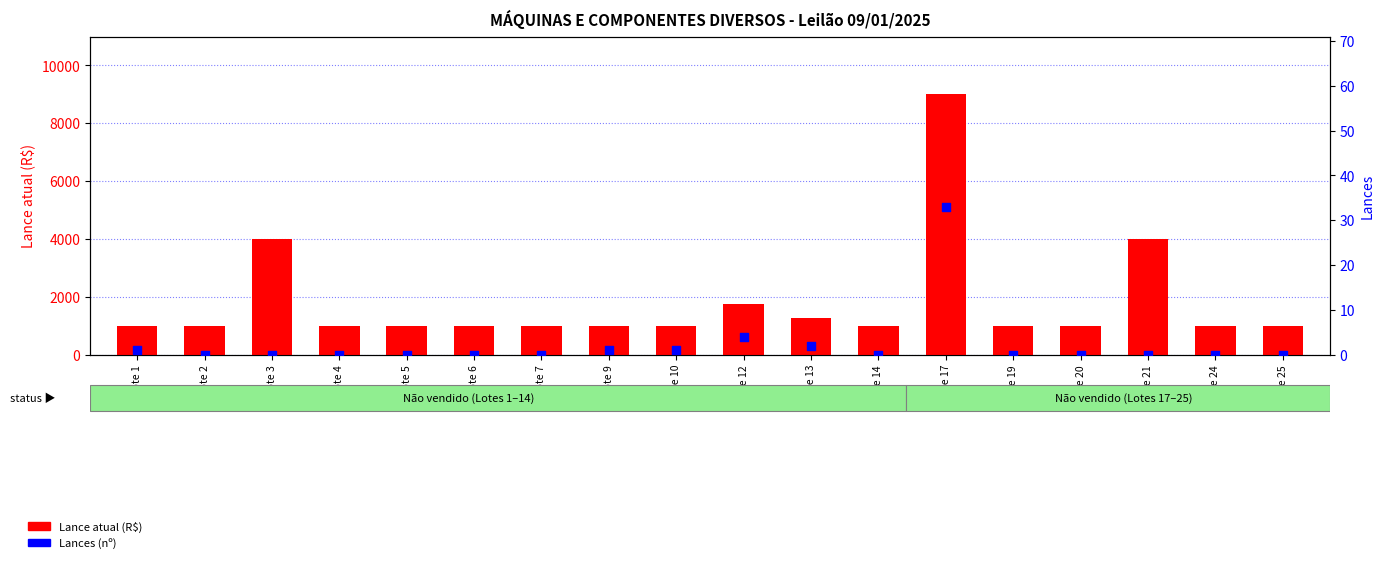

Which series has the largest Y range (max minus min)?

Lance atual (R$)